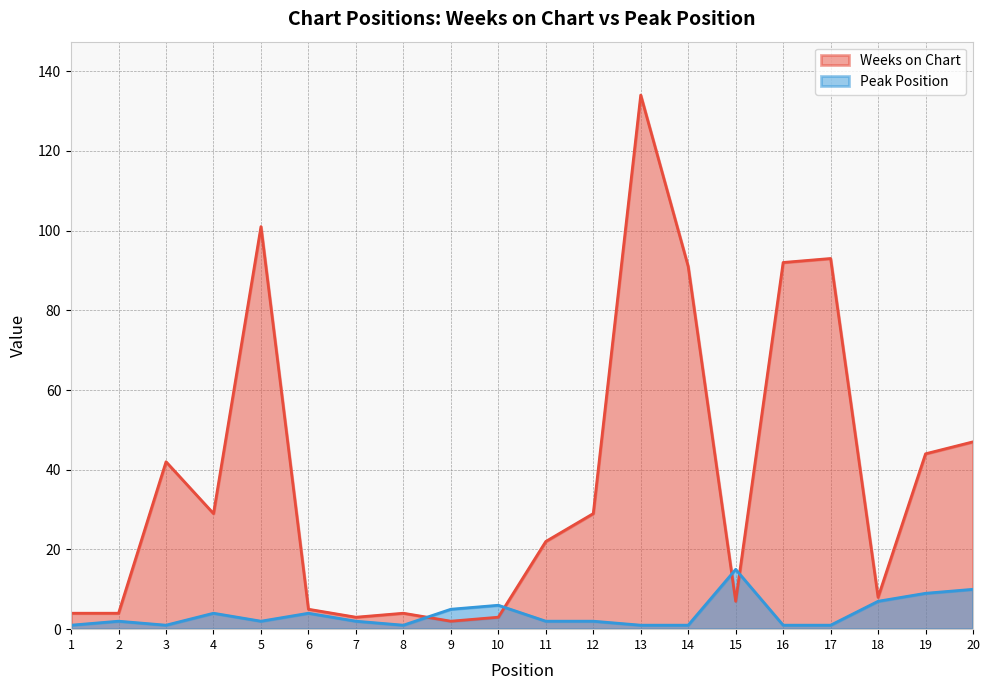

The value of Weeks on Chart at 9 is 2. True or false?

True